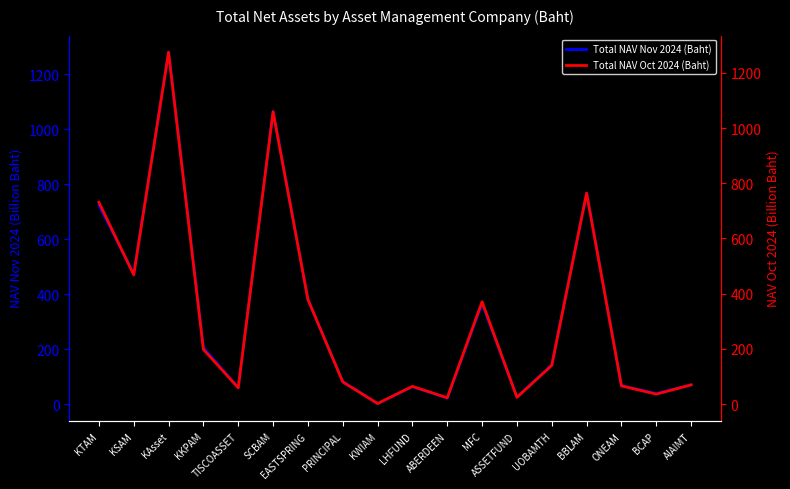

What value does the Total NAV Oct 2024 (Baht) series have at ONEAM?

66.2